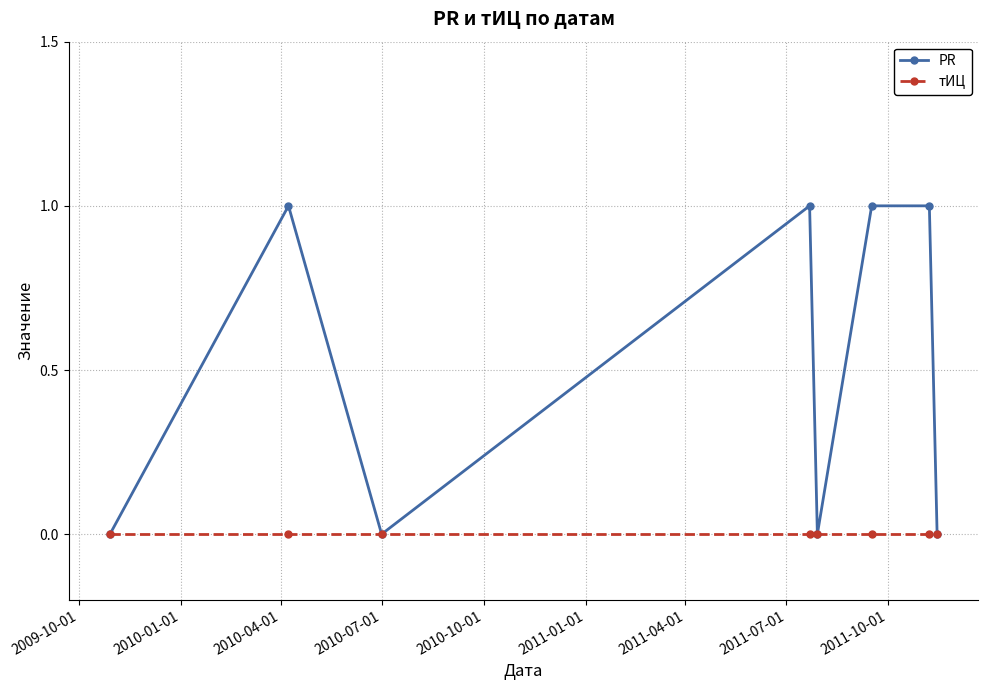

What is the value of the PR point at the 4th from the left?

1